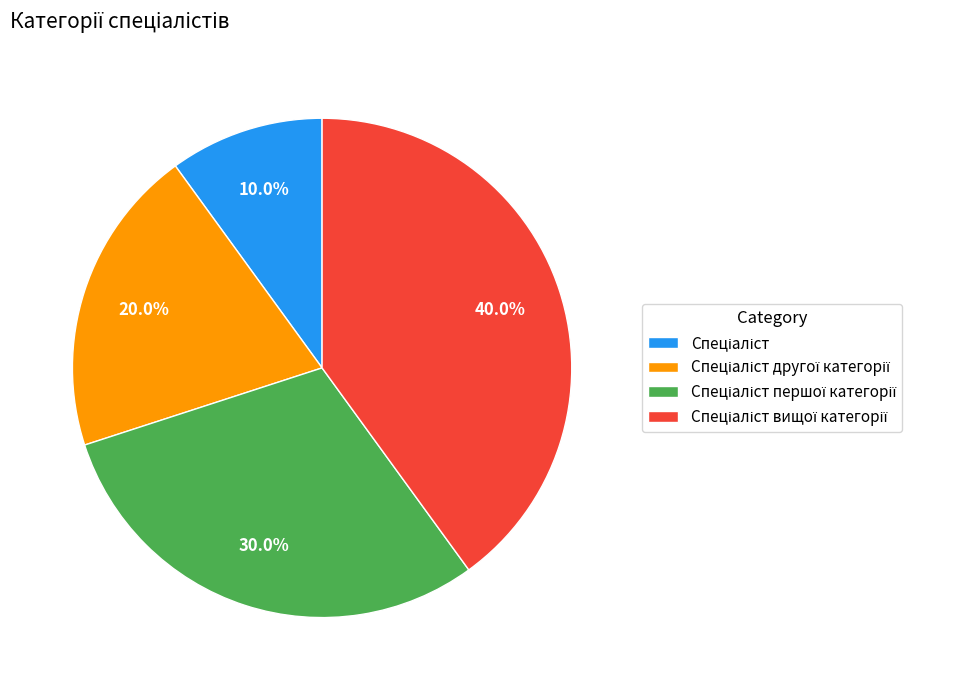

Is there a majority slice in this chart?

No